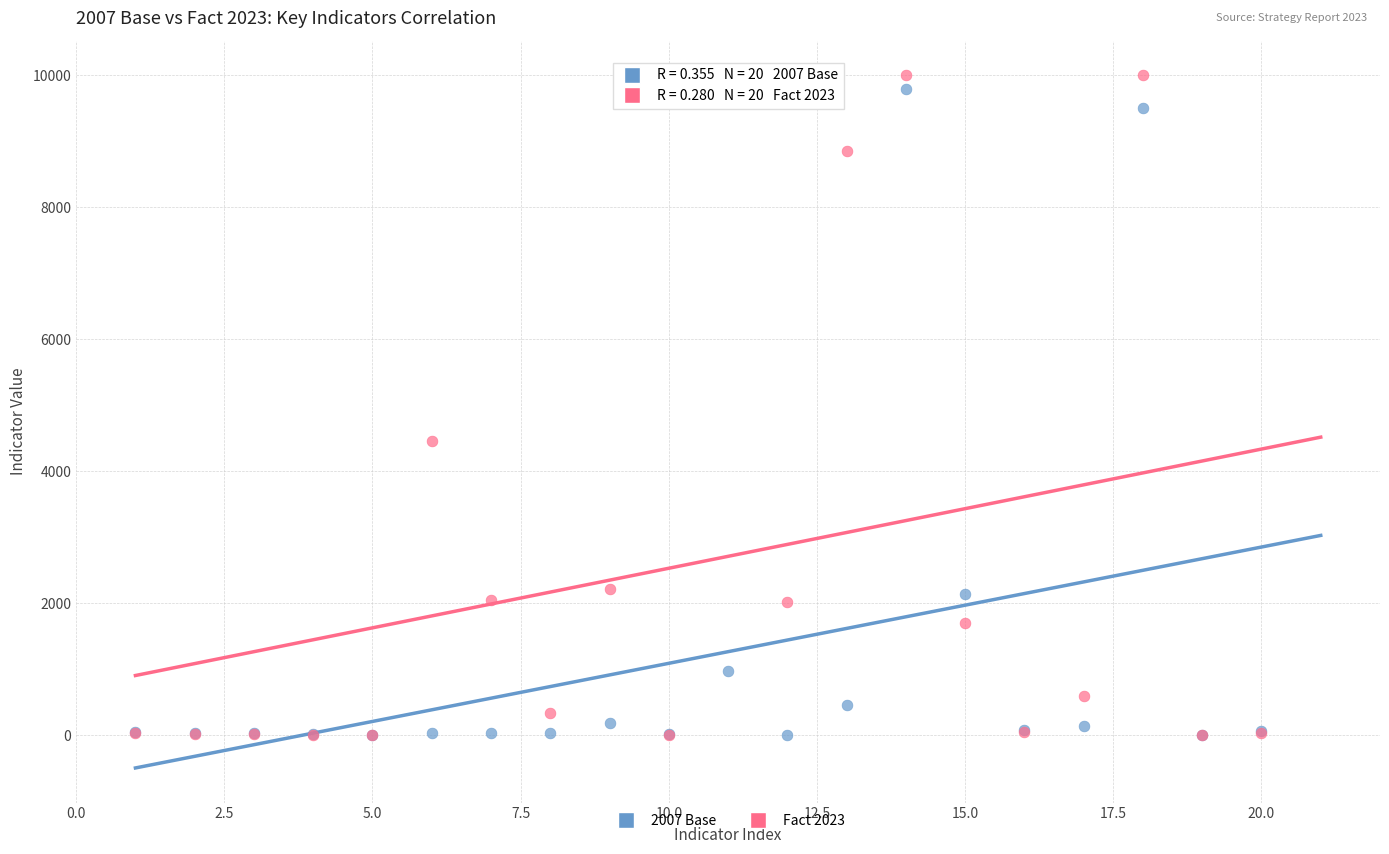

Across all series, what Y value is closest to 5000?

4466.4